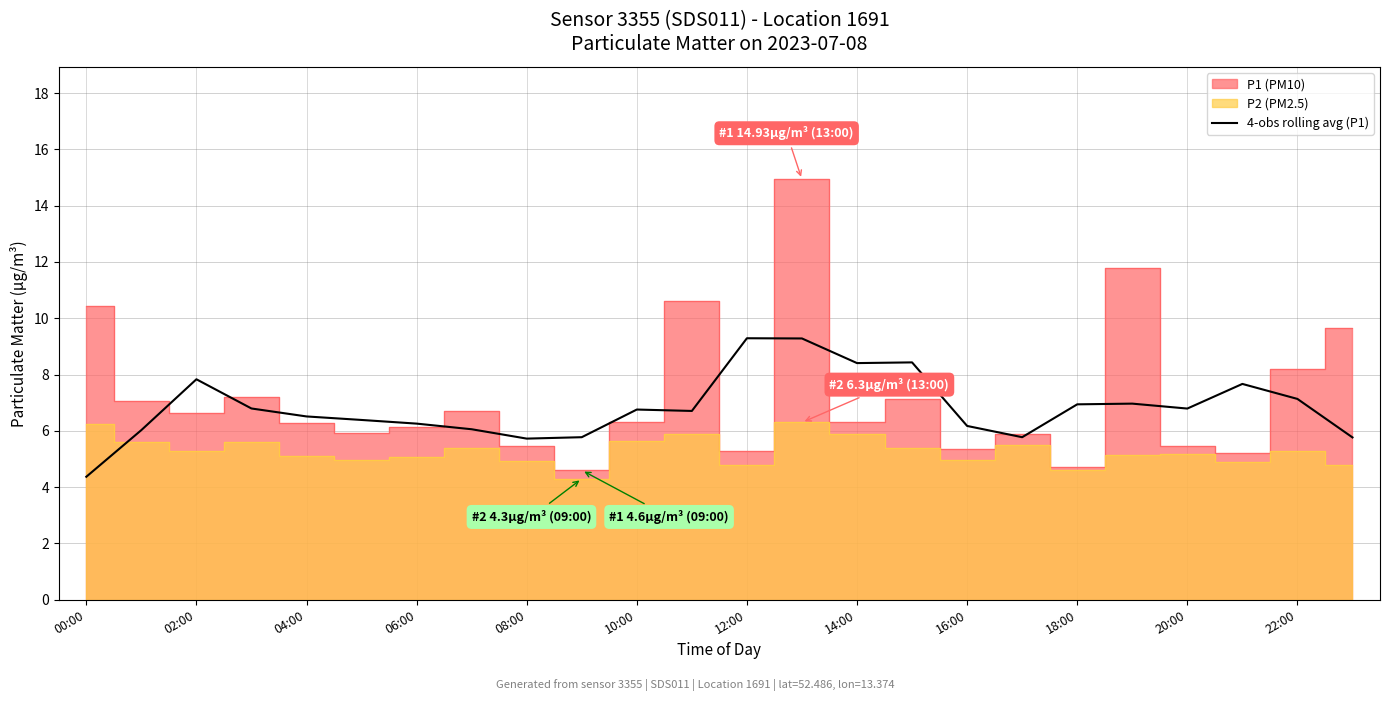

What position from the right is 18:00?

6